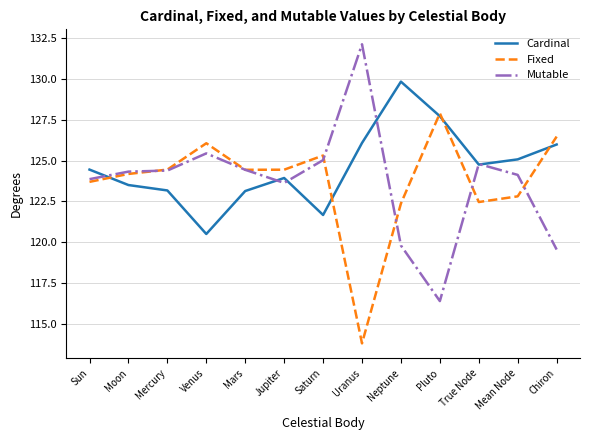

True or false: Fixed has more than 0 interior local peaks.

True